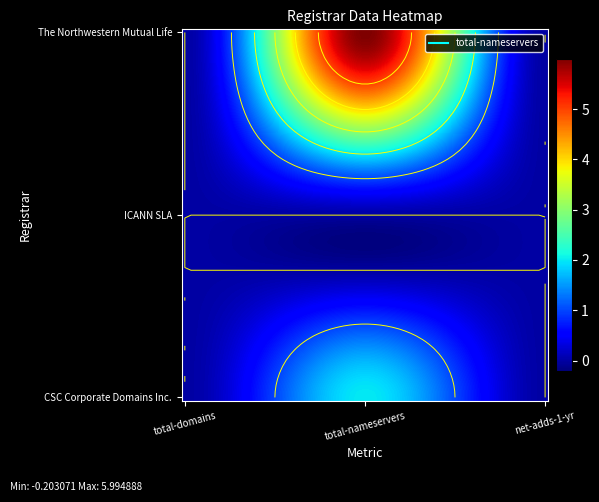

Between net-adds-1-yr and total-domains, which is larger?

net-adds-1-yr